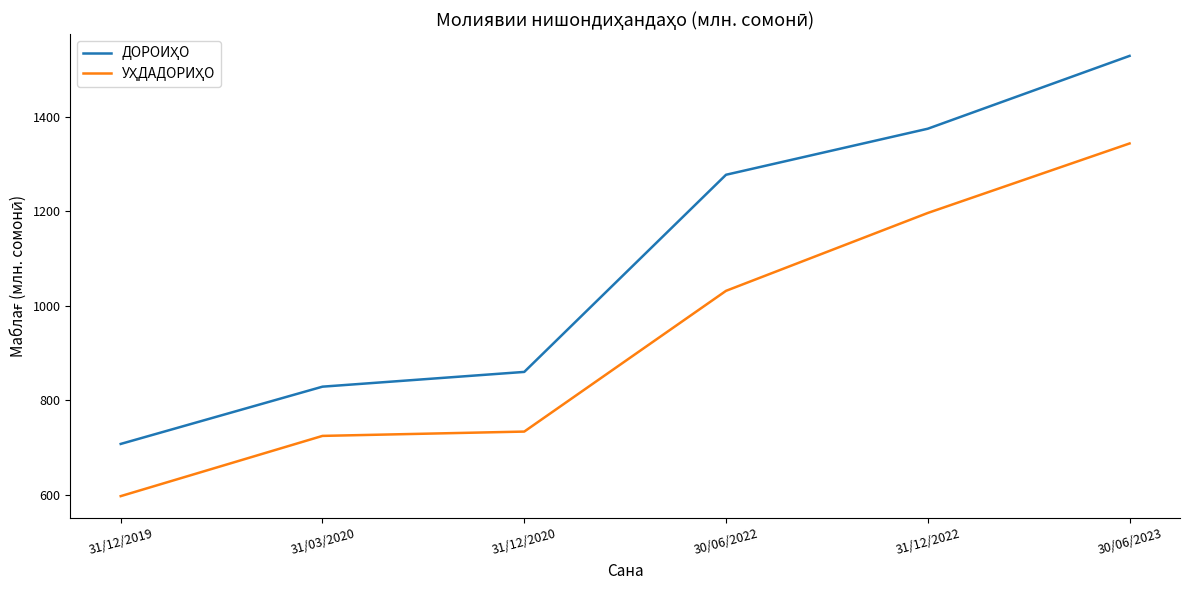

What is the total value across all series at 30/06/2023?

2871.6